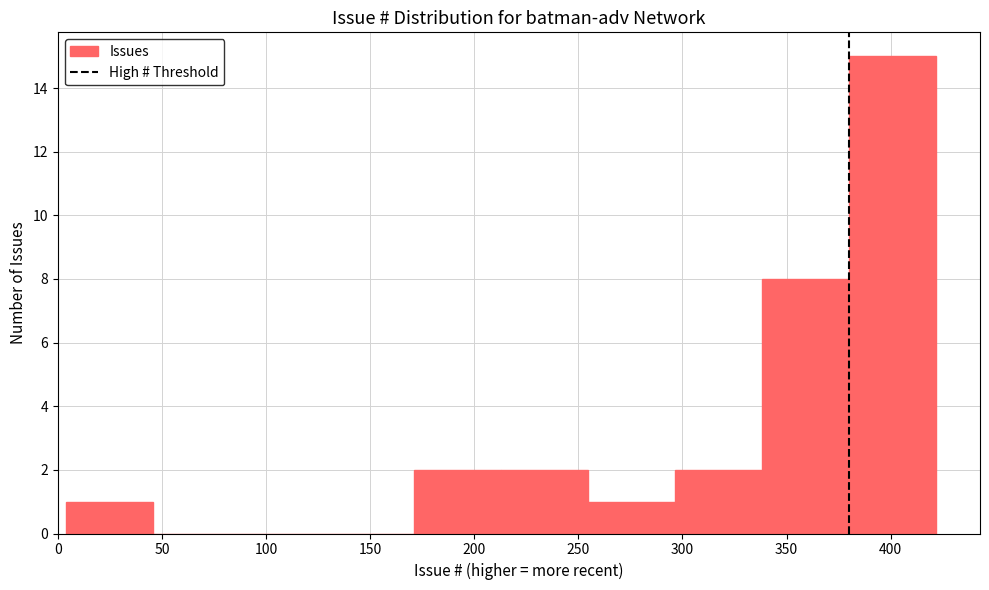

Reading left to right, transcribe this chart: for each bar, give the range it covers on the x-axis and its height. Neither the bar edges nor the heights are printed on the chart, so give them approximately, as read against the axes.

5 to 45: 1
45 to 90: 0
90 to 130: 0
130 to 170: 0
170 to 215: 2
215 to 255: 2
255 to 295: 1
295 to 340: 2
340 to 380: 8
380 to 420: 15